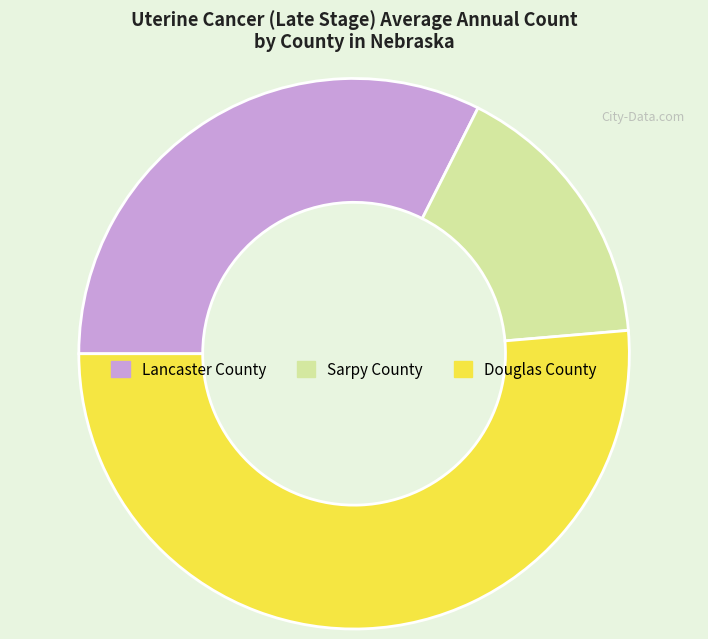

Do Douglas County and Sarpy County together represent more than half of the pie?

Yes